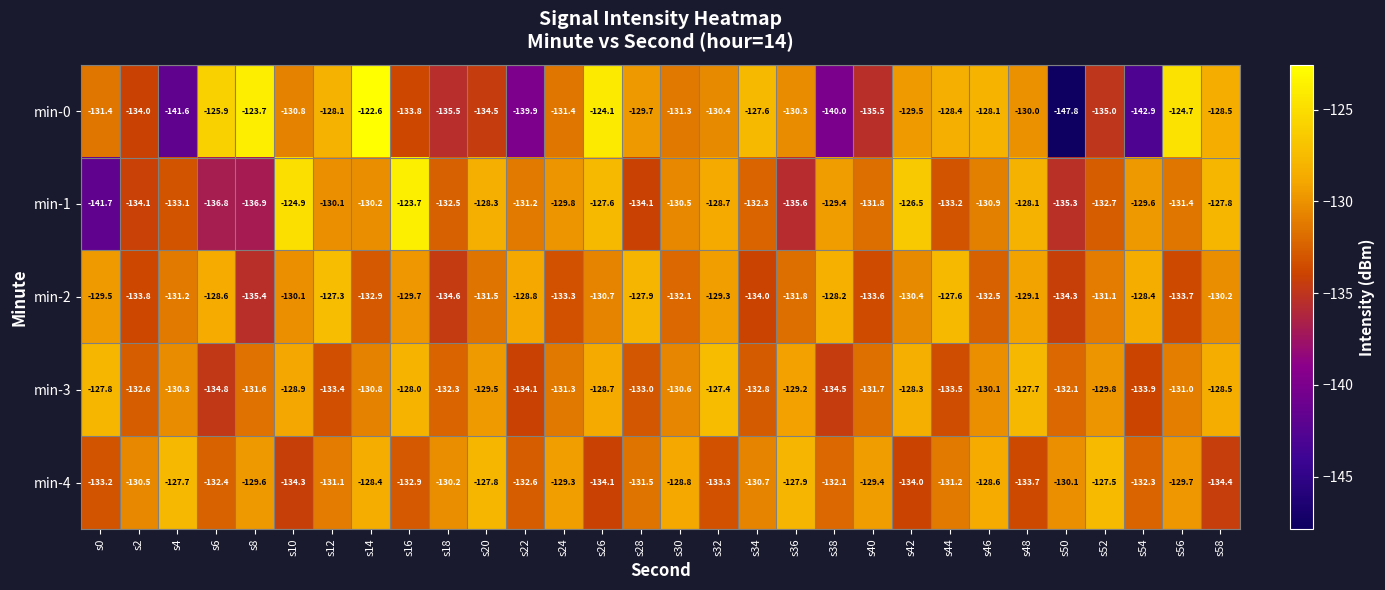

What is the sum of the min-2 values at s44 and s32?

-256.9